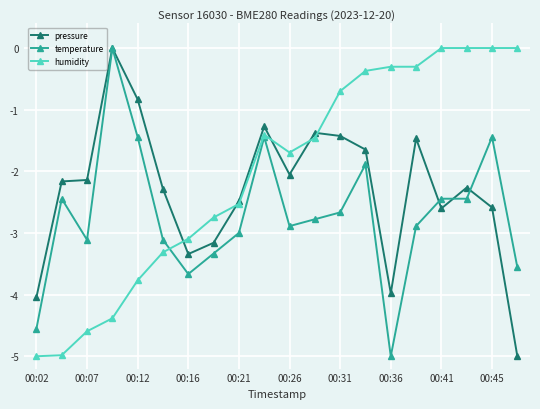

Rank the series by their average value, from lowest to highest.

temperature, pressure, humidity